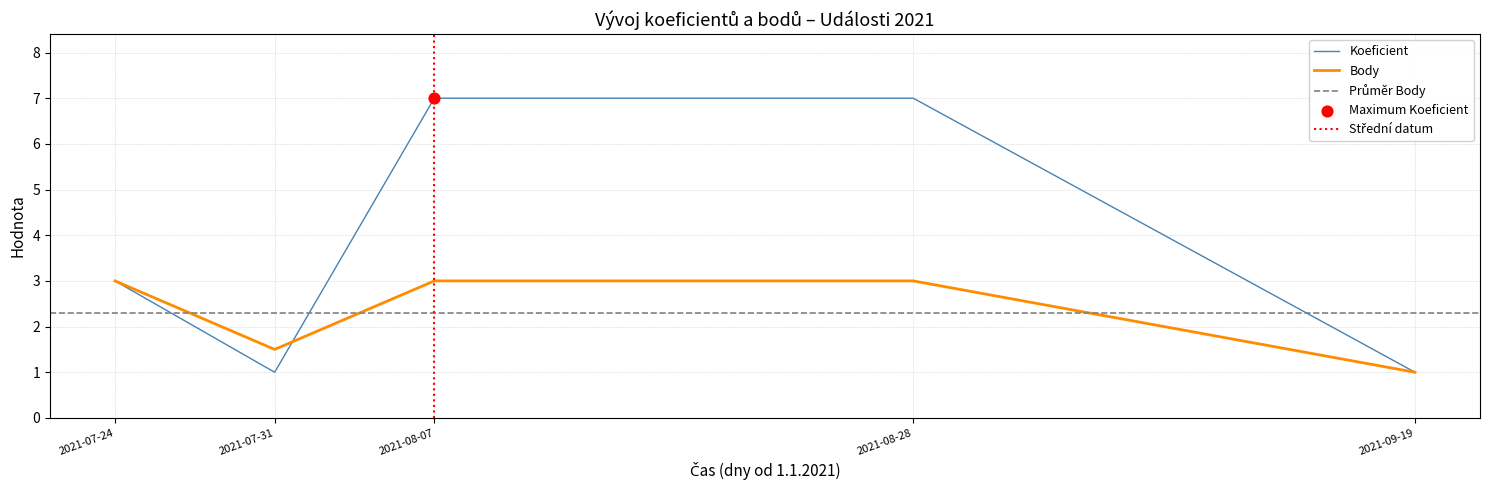

At how many categories does at least one series exceed 3?

2